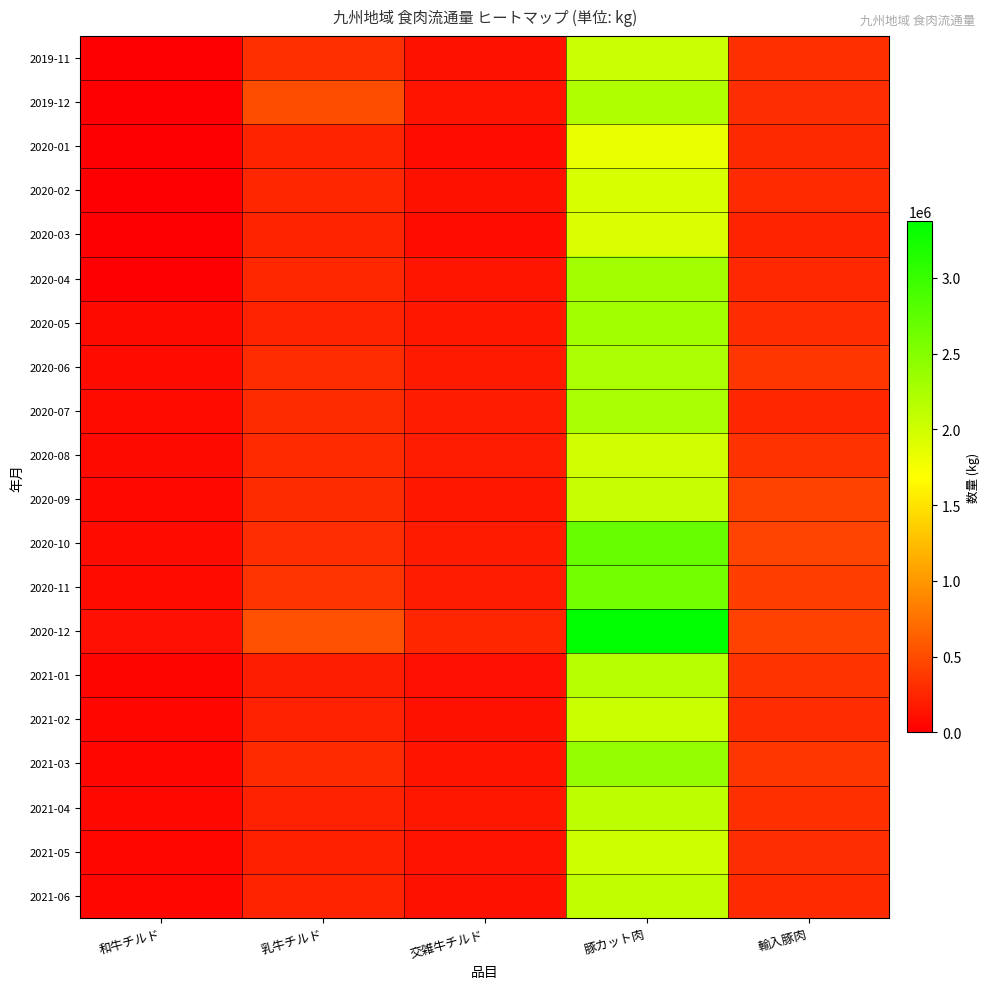

At which category does the chart reach its minimum across all series?

和牛チルド